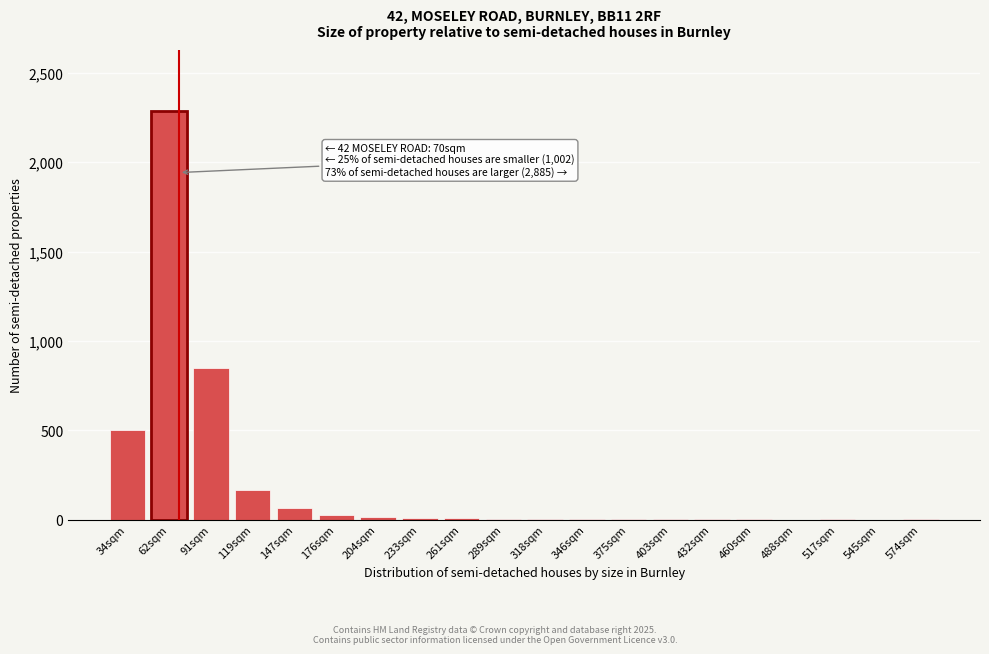

What is the sum of all values?

3932